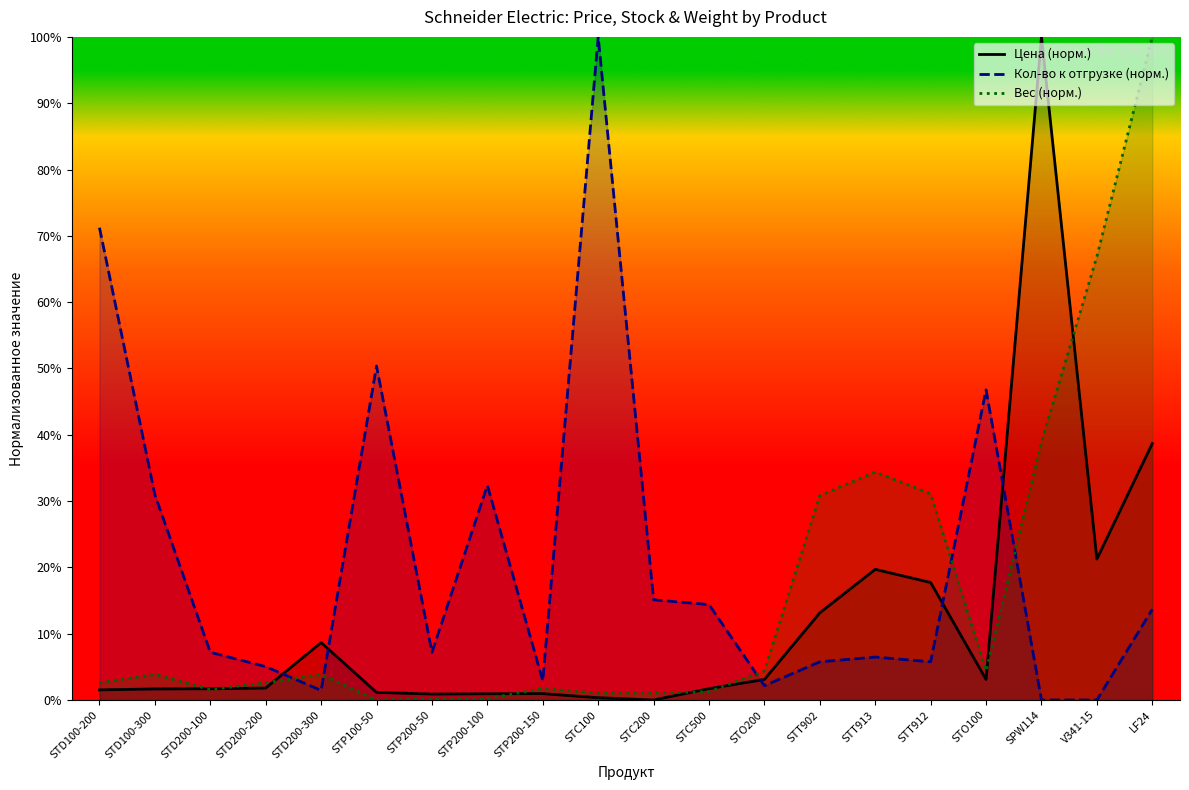

Between STP100-50 and STC500, which series saw the biggest shift?

Кол-во к отгрузке (норм.)